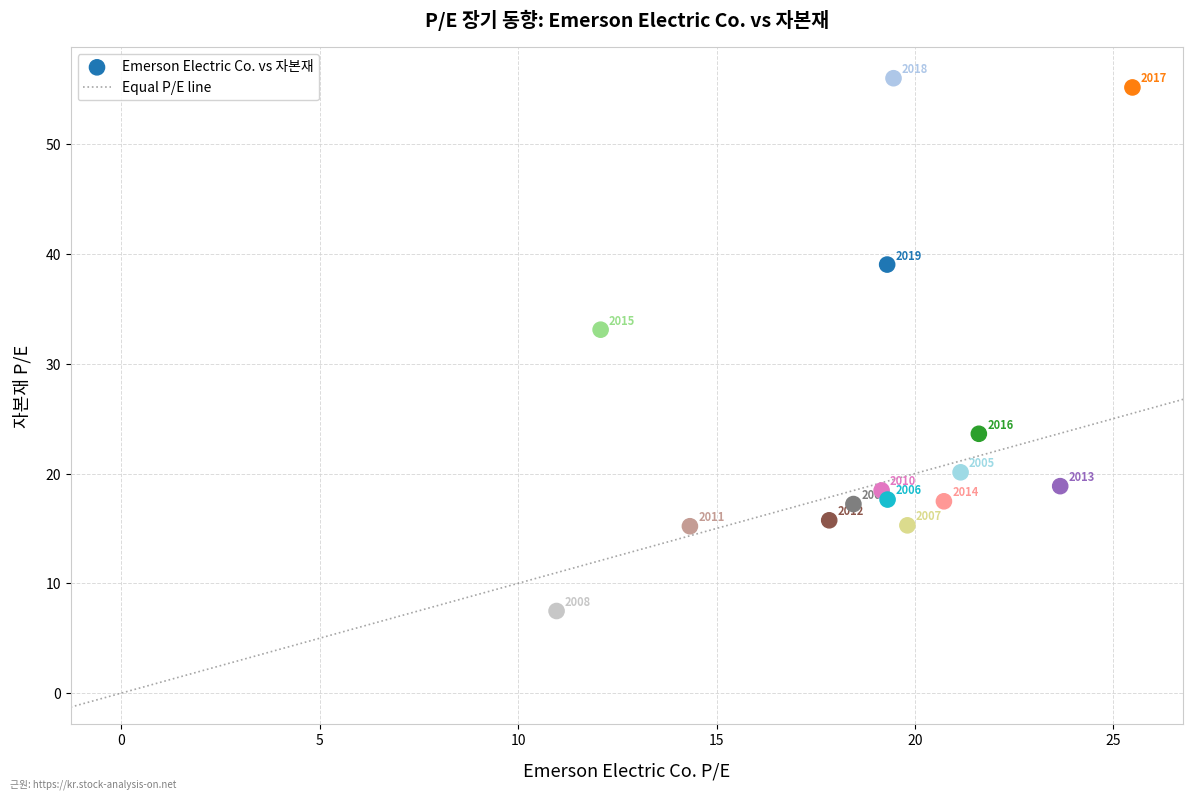

What is the range of Y values (max minus min)?

48.5